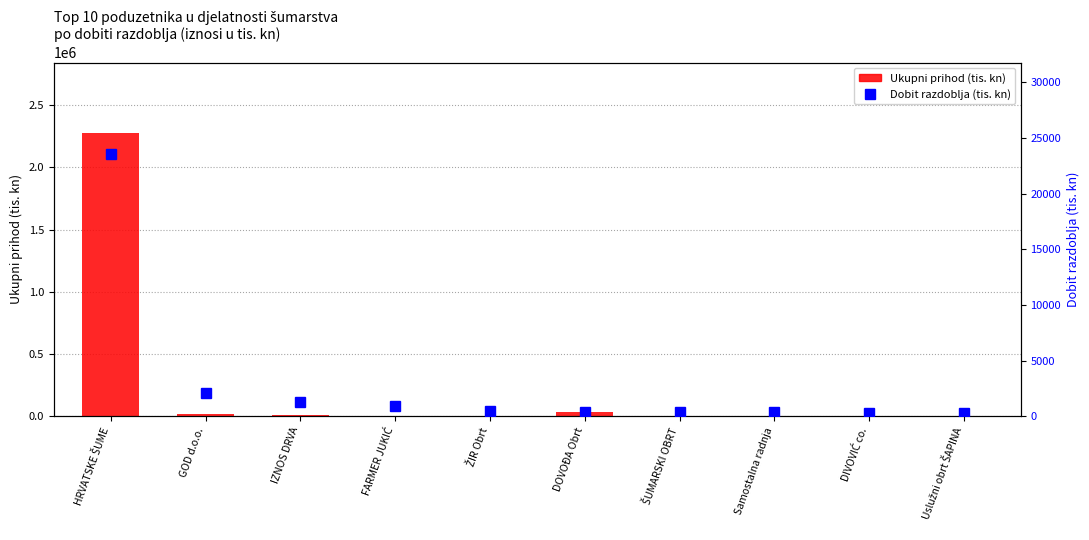

What is the spread (max minus min) of values at DOVOĐA Obrt?

30911